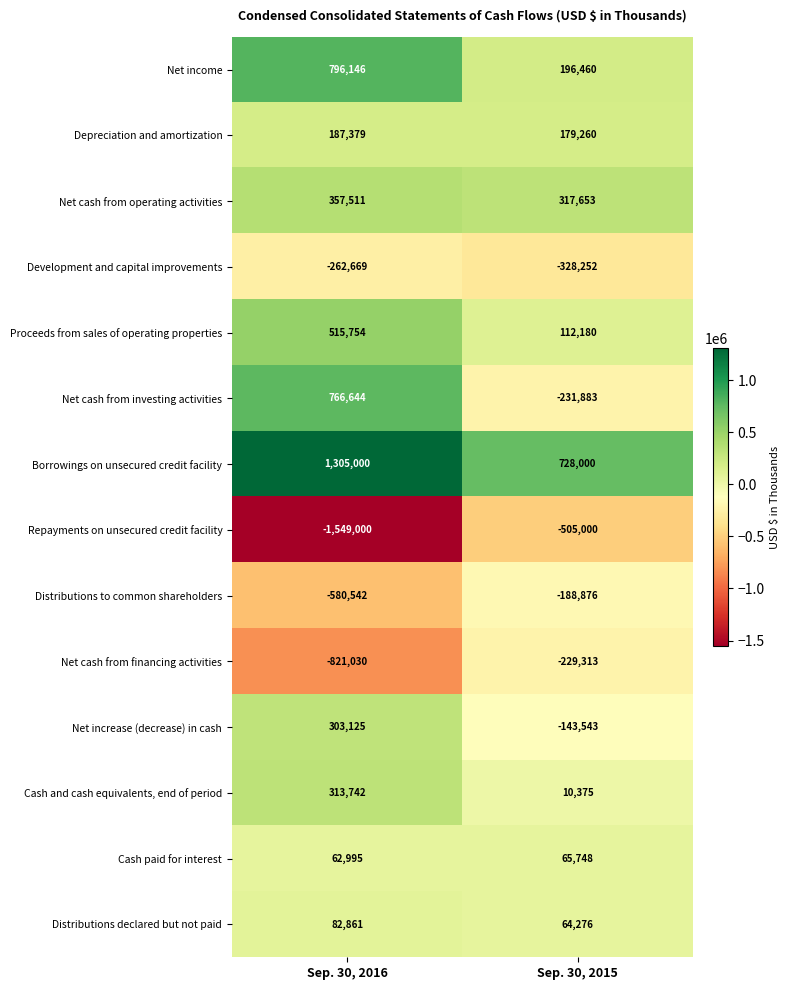

Which label corresponds to the smallest value in the chart?

Sep. 30, 2016